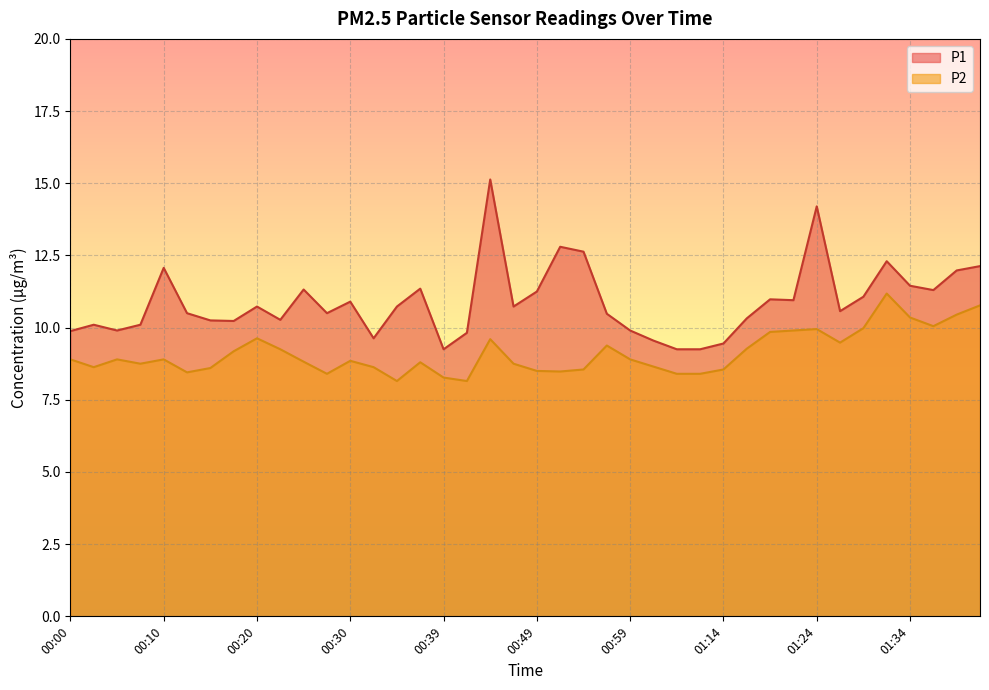

What are all the series names shown in the legend?

P1, P2